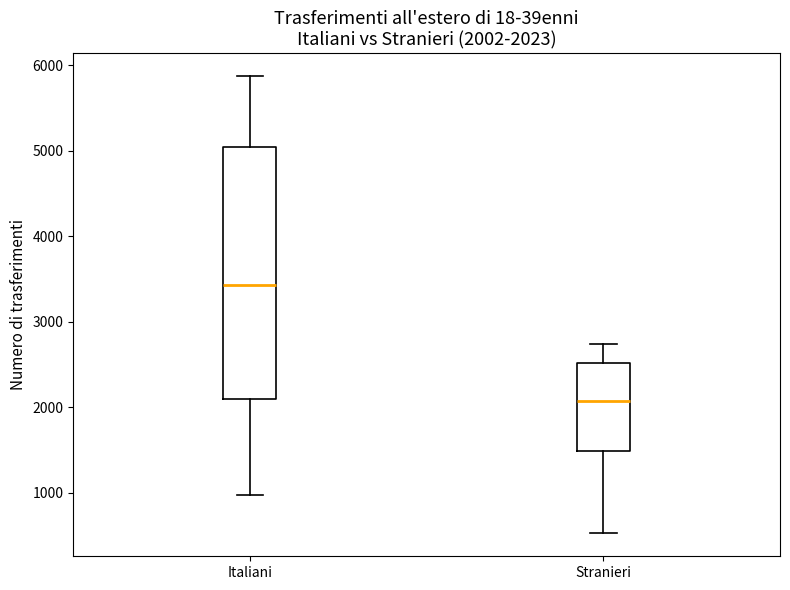

Which box has the highest median line?

Italiani